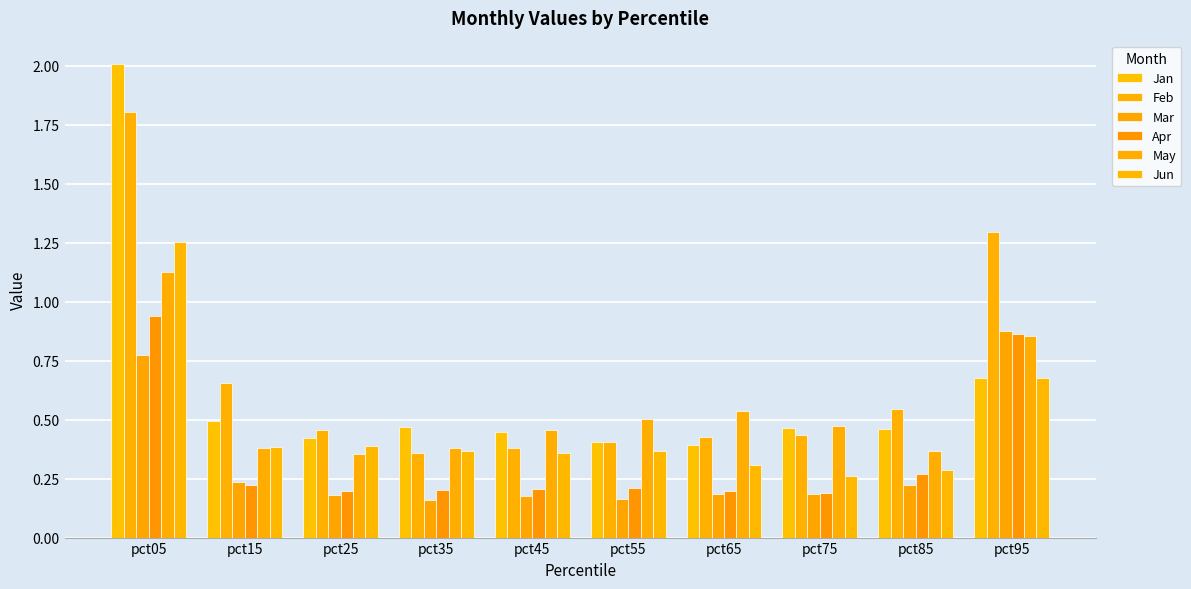

What is the lowest value of the May series?

0.4